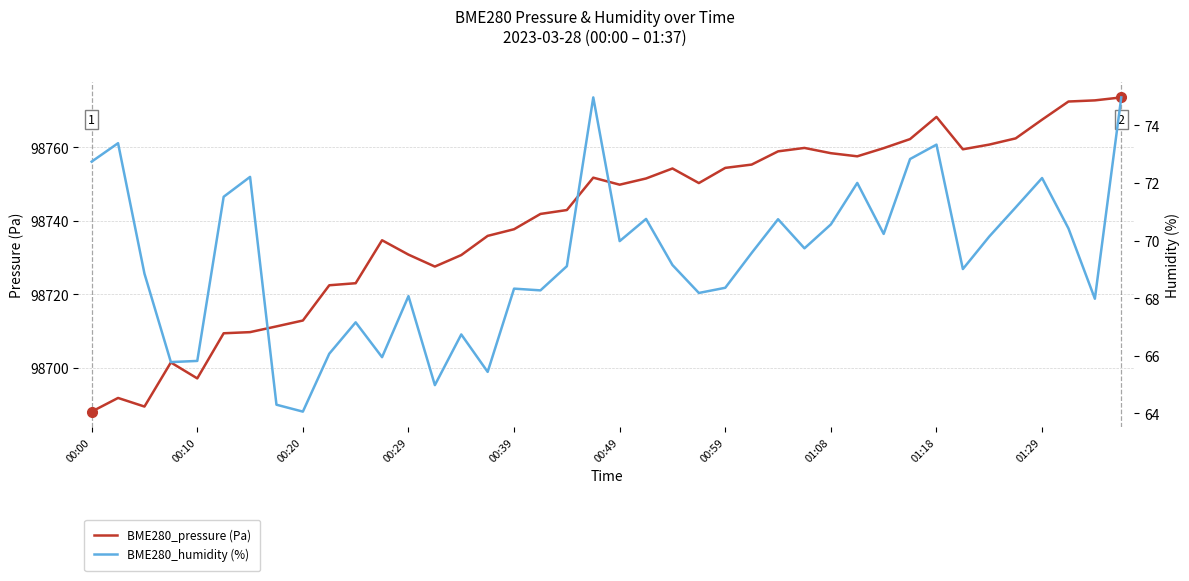

Reading left to right, extract all data points from this chart.

BME280_pressure: 98688.1	98691.8	98689.5	98701.5	98697.1	98709.4	98709.7	98711.3	98712.9	98722.5	98723.0	98734.7	98730.8	98727.6	98730.7	98735.9	98737.7	98741.9	98742.9	98751.8	98749.8	98751.5	98754.2	98750.3	98754.4	98755.3	98758.9	98759.8	98758.4	98757.6	98759.8	98762.2	98768.3	98759.5	98760.8	98762.4	98767.5	98772.5	98772.8	98773.6
BME280_humidity: 72.7	73.4	68.8	65.8	65.8	71.5	72.2	64.3	64.1	66.1	67.2	66.0	68.1	65.0	66.7	65.4	68.3	68.3	69.1	75.0	70.0	70.8	69.2	68.2	68.4	69.6	70.7	69.7	70.6	72.0	70.2	72.8	73.3	69.0	70.1	71.2	72.2	70.4	68.0	75.0